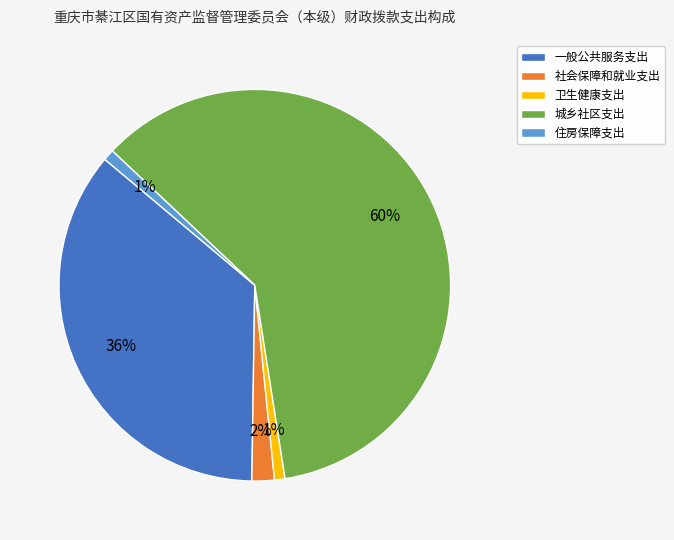

Does 住房保障支出 account for over 50% of the chart?

No